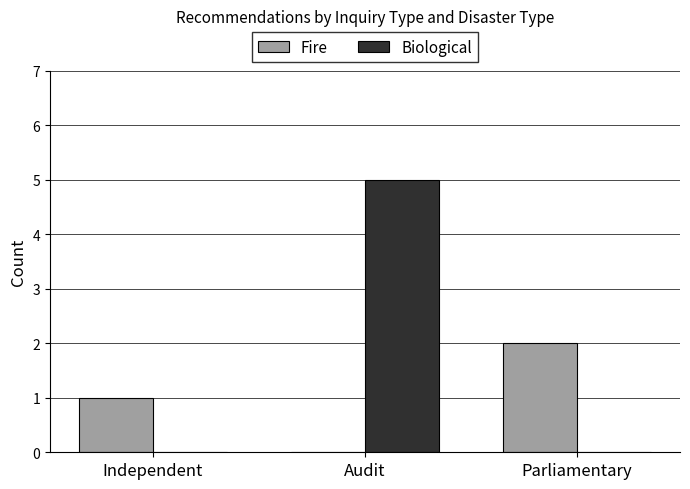

Which series has the largest total across all categories?

Biological